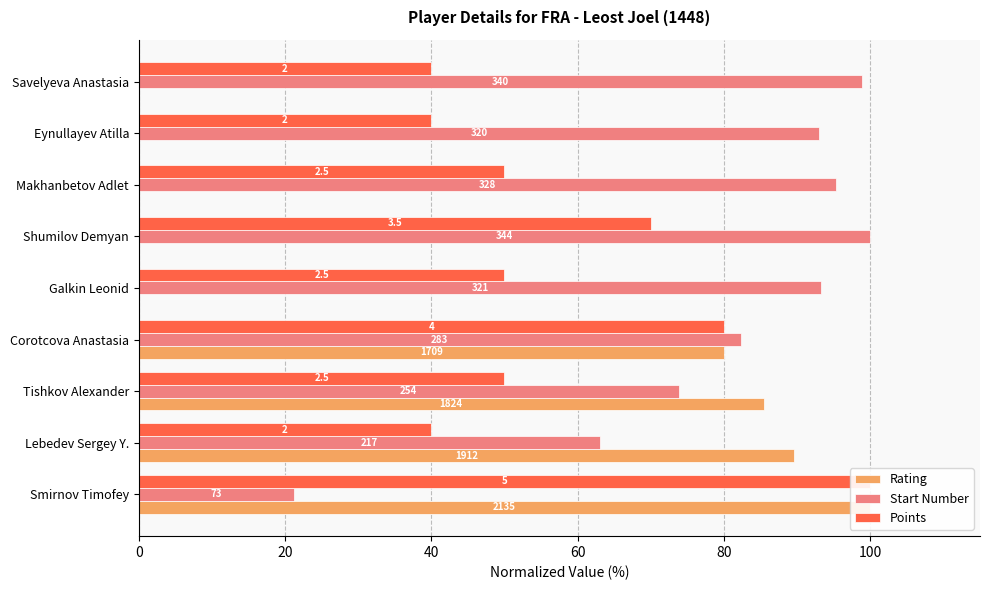

Which series changed the most between Makhanbetov Adlet and Eynullayev Atilla?

Points